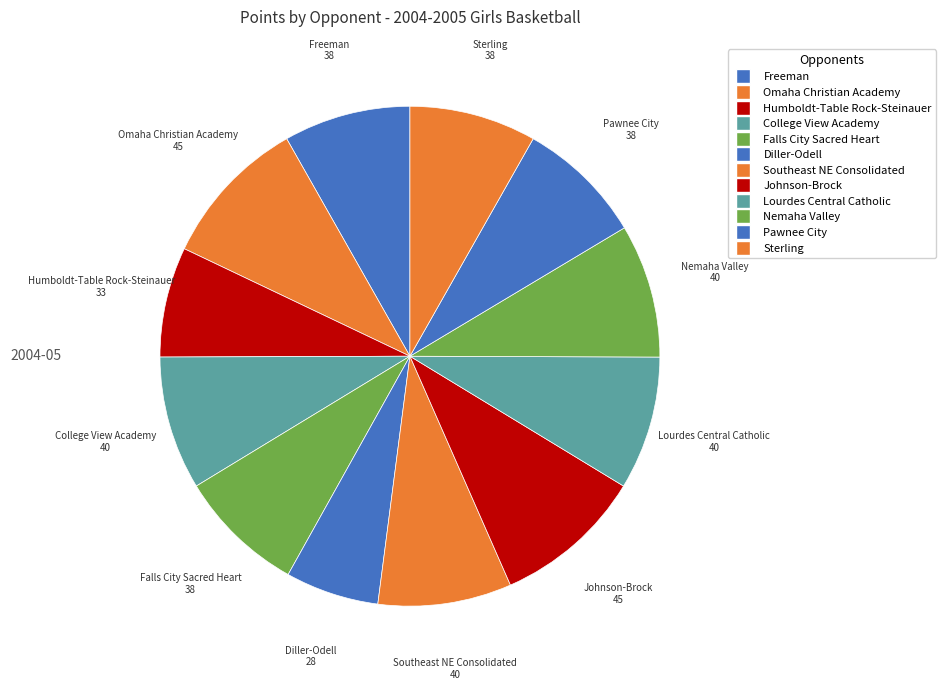

Is there any slice that represents more than half of the pie?

No